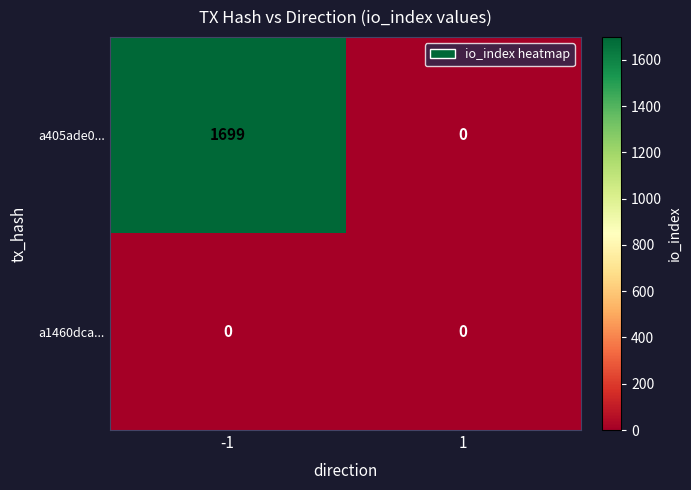

The a405ade0... series shows 1699 at -1. True or false?

True